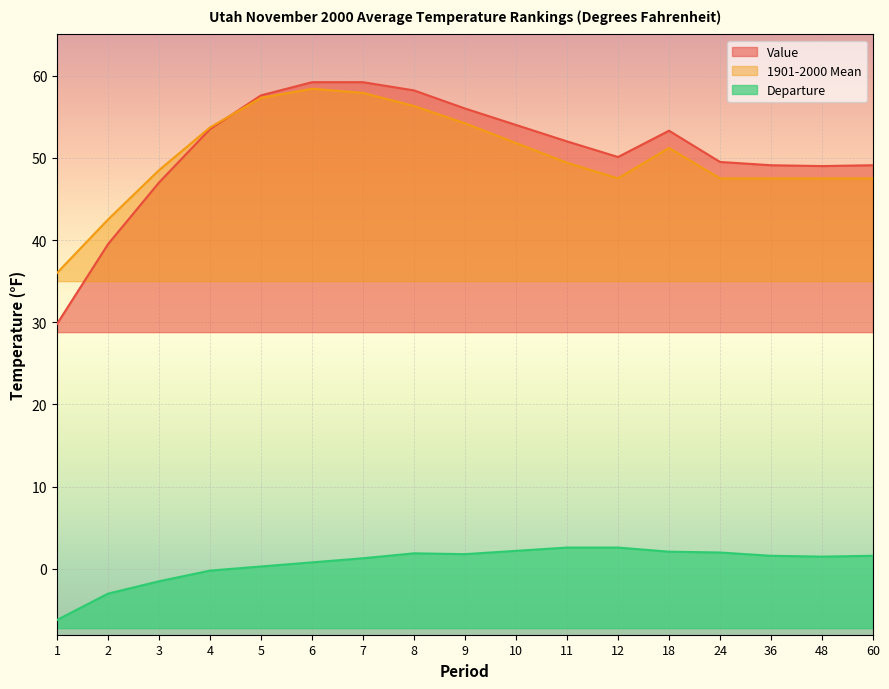

Is the value of Departure at 7 greater than the value of Value at 5?

No